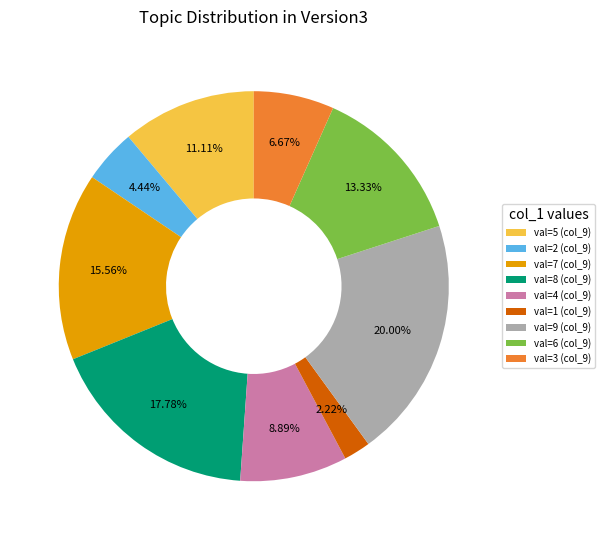

How many slices are in this pie chart?

9